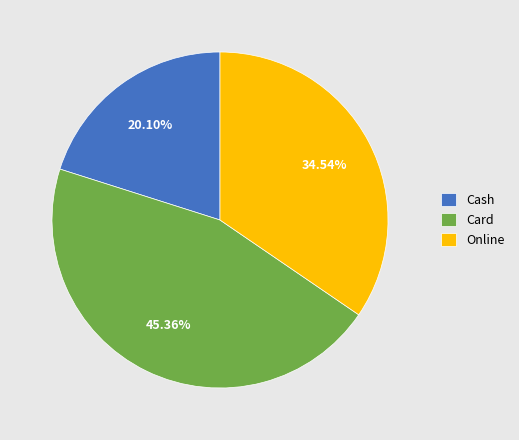

To the nearest percent, what is the average slice percentage?

33%